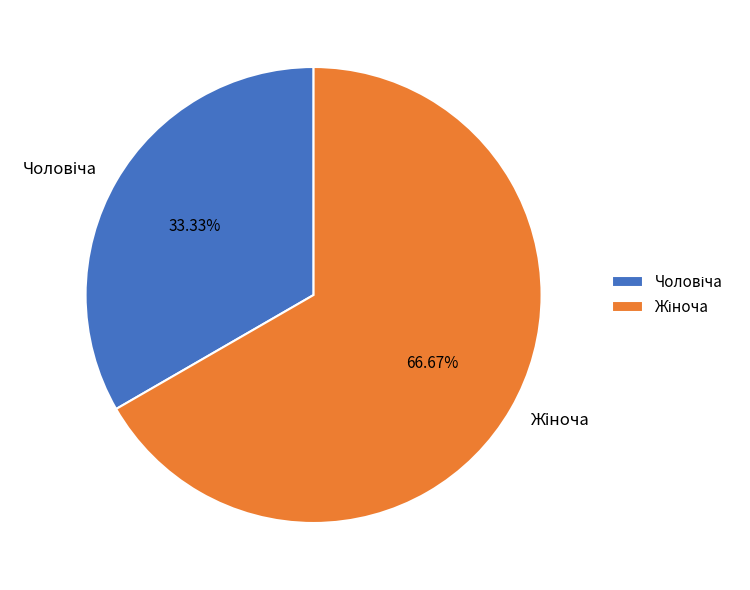

Is there any slice that represents more than half of the pie?

Yes